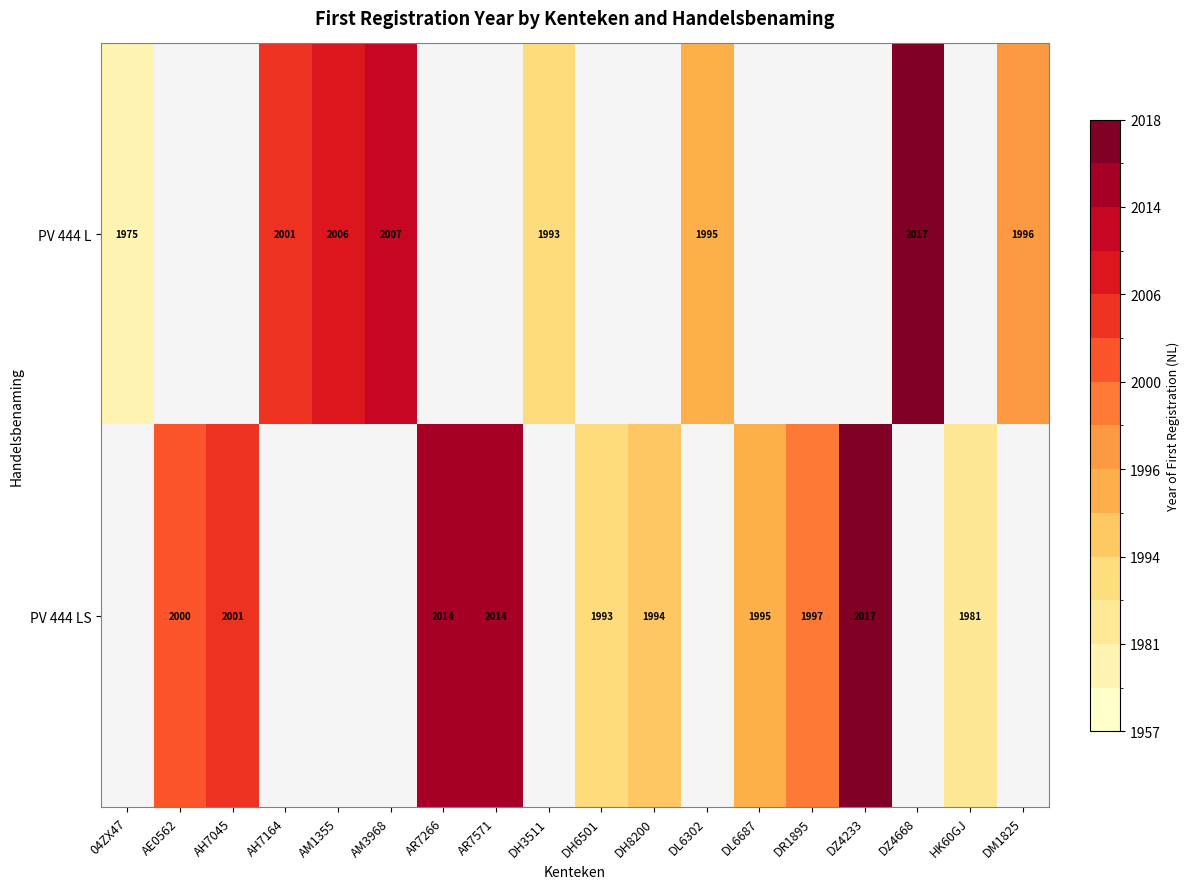

The PV 444 LS series shows 1993 at DH6501. True or false?

True